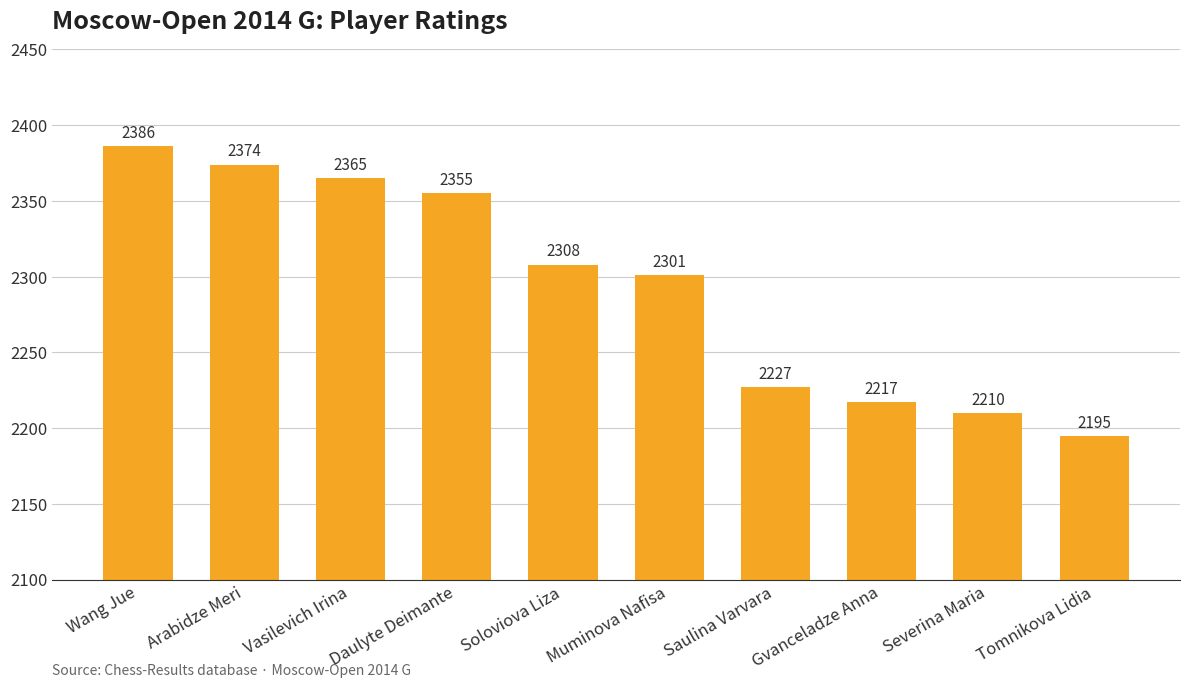

How many bars are there in total?

10